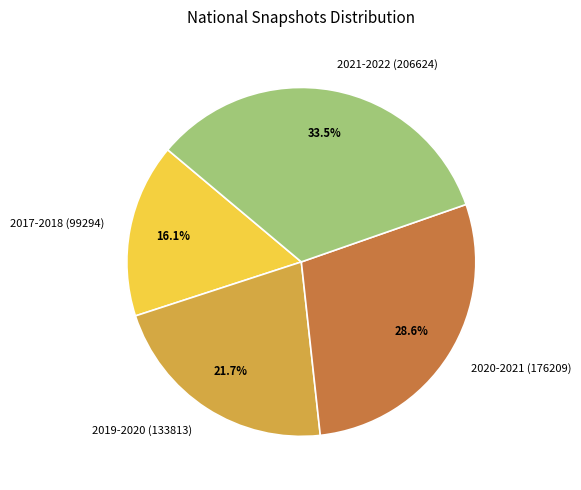

Between 2020-2021 (176209) and 2017-2018 (99294), which is larger?

2020-2021 (176209)